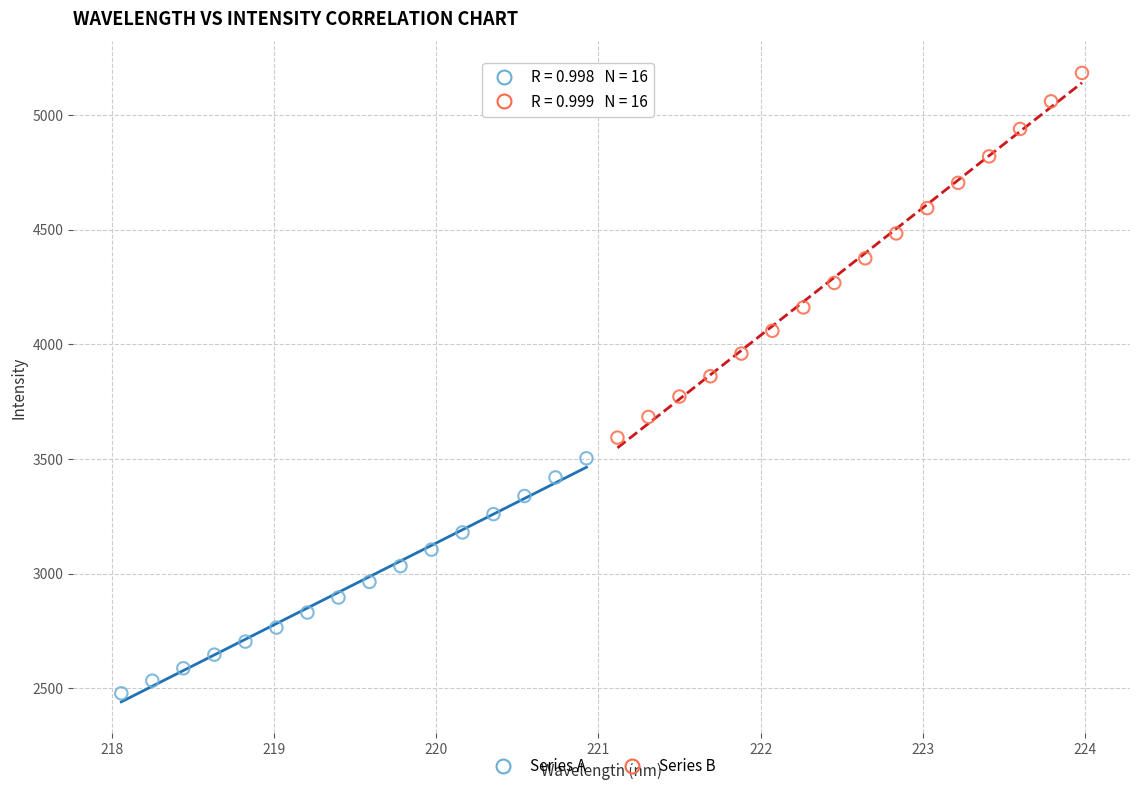

Which series contains the highest Y value?

Series B